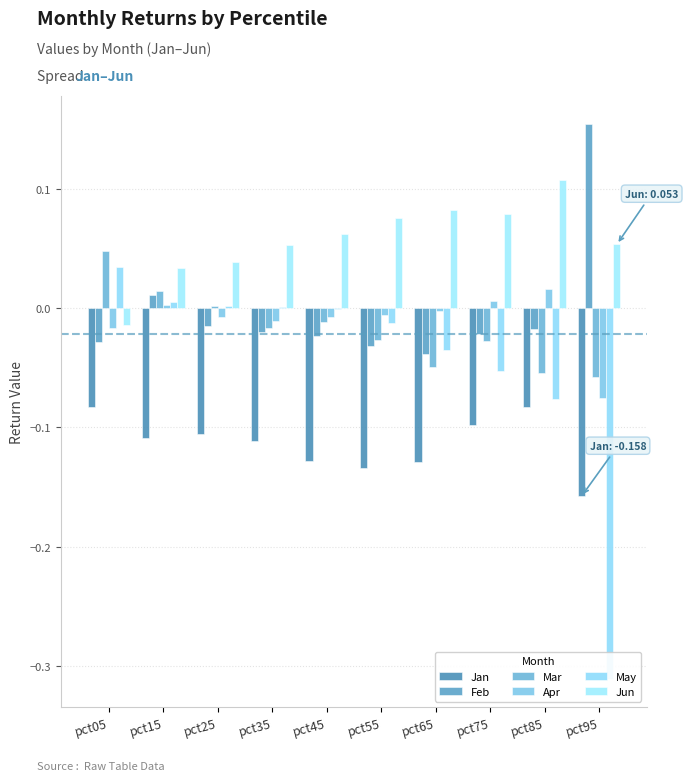

Which series has the widest spread of values?

May